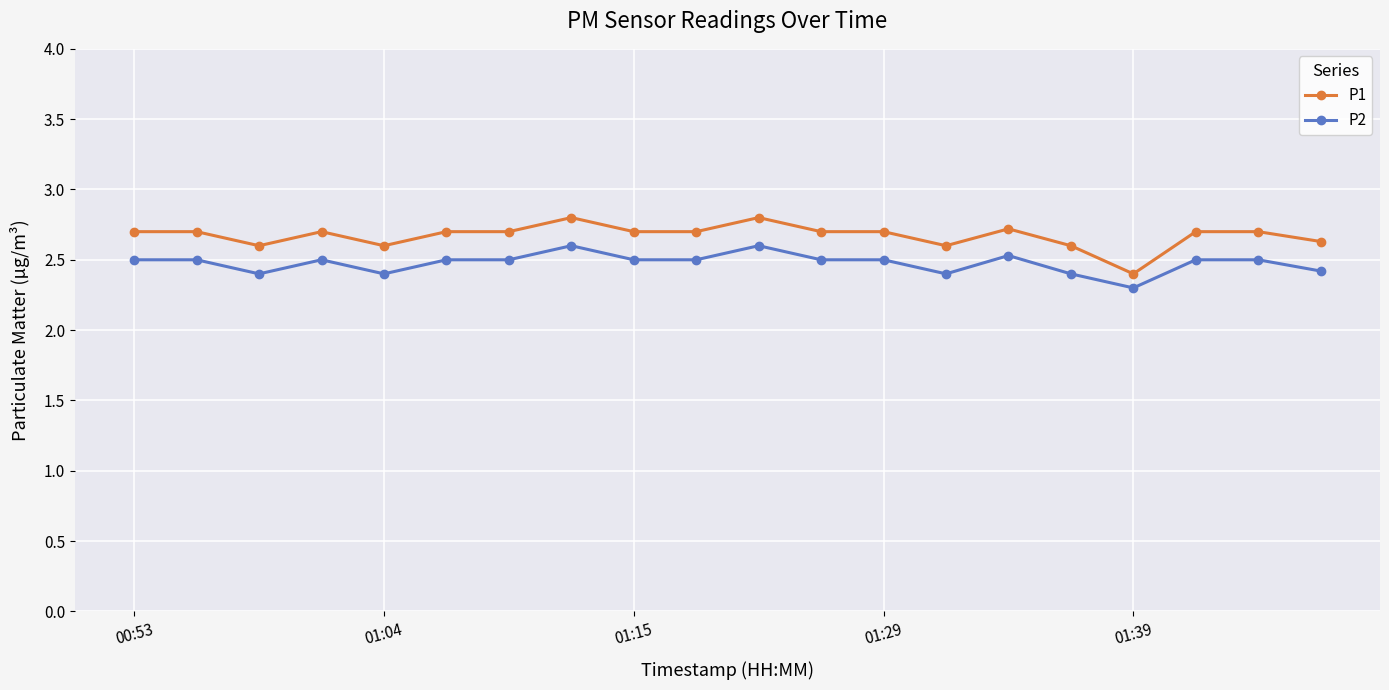

True or false: P2 has more than 2 points higher than both neighbors.

True